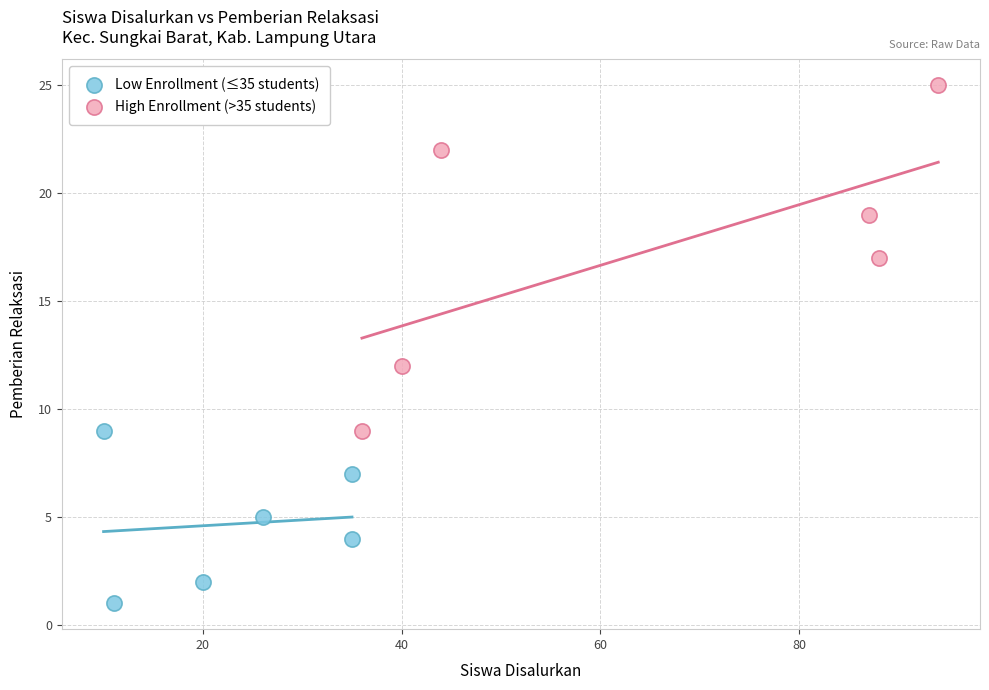

Which series has the widest spread of Y values?

High Enrollment (>35 students)